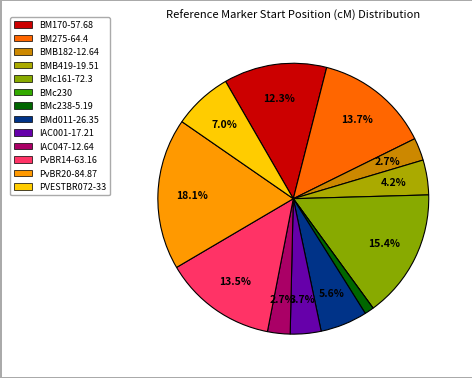

Is it true that BM275-64.4 is 4% of the pie?

False